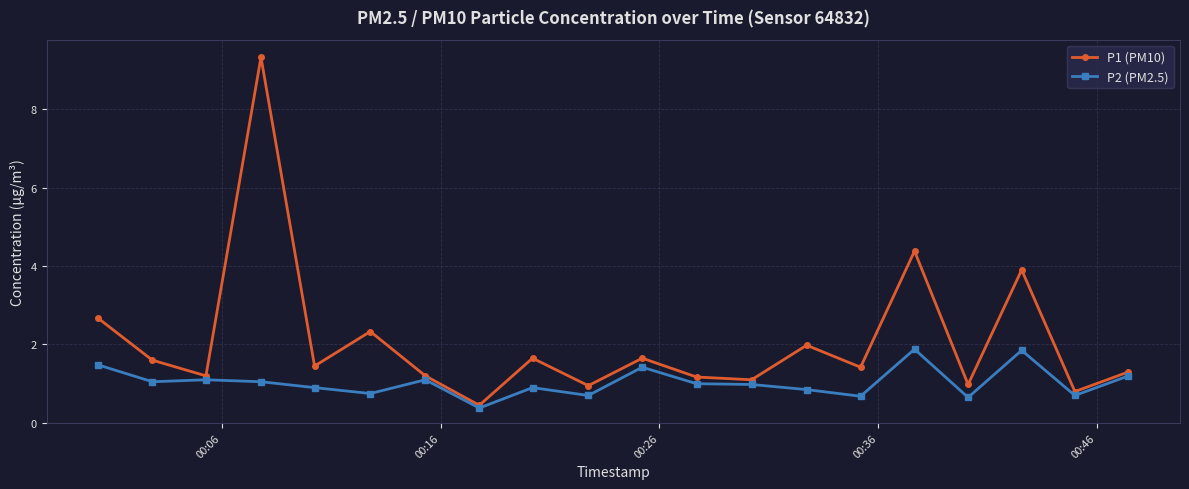

How many series are shown in this chart?

2